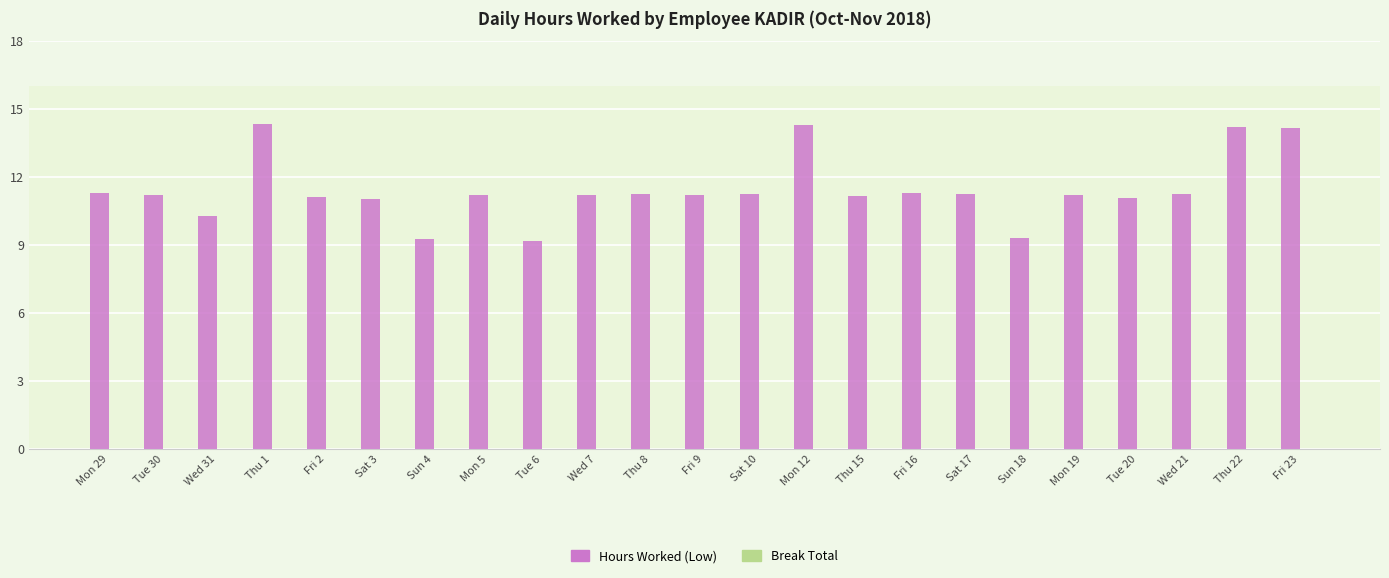

What is the change in value from Sat 3 to Sun 18?

-1.8